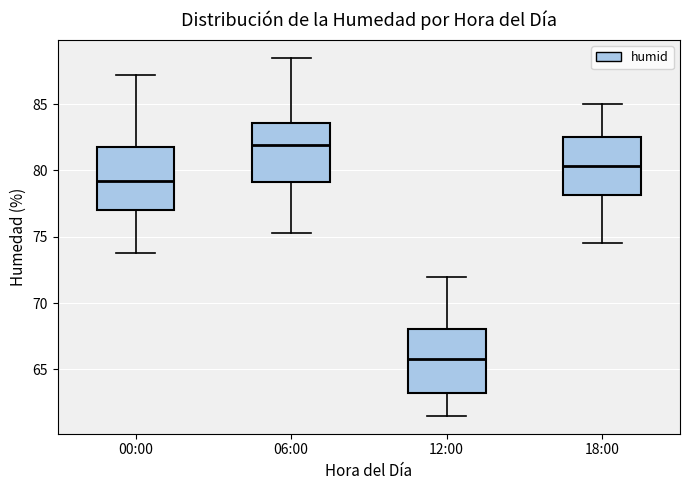

Which box has the lowest median line?

12:00